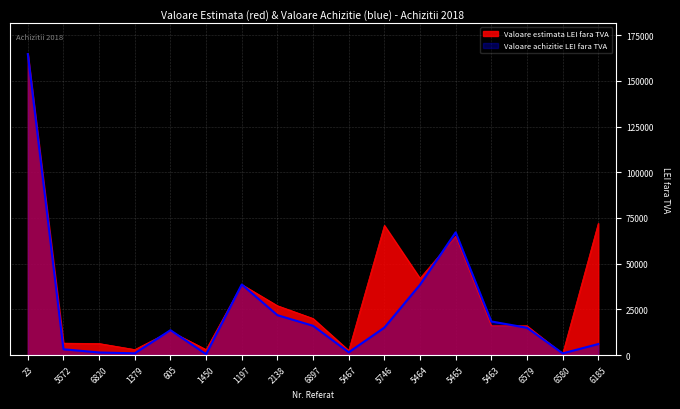

At how many categories does at least one series exceed 132686?

1